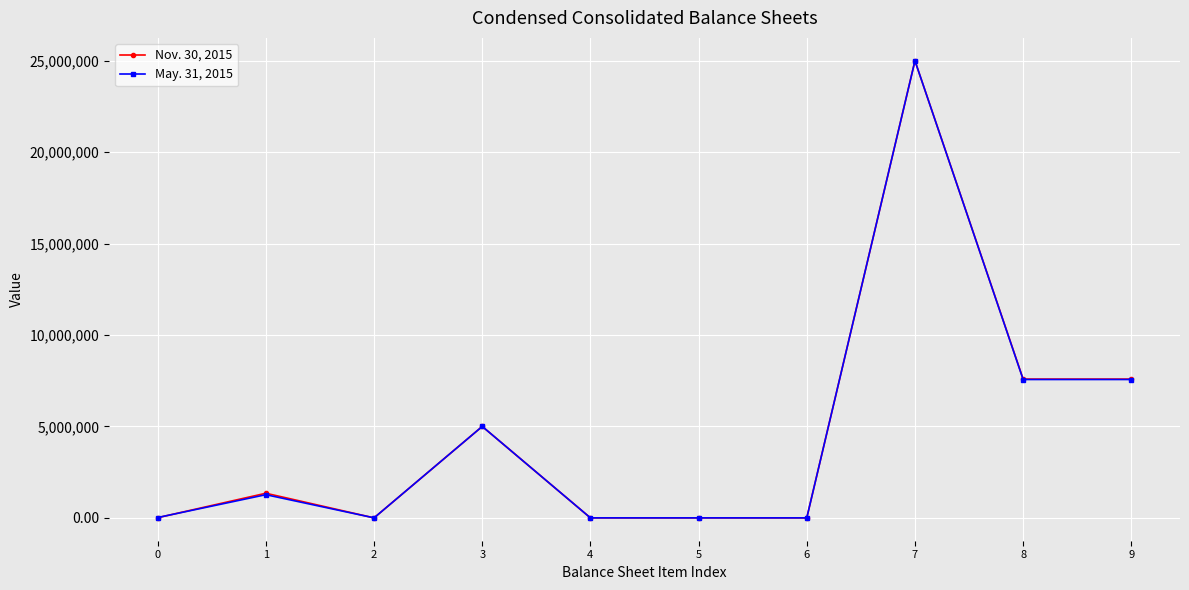

Is it true that May. 31, 2015 equals 17468.0 at 0?

True